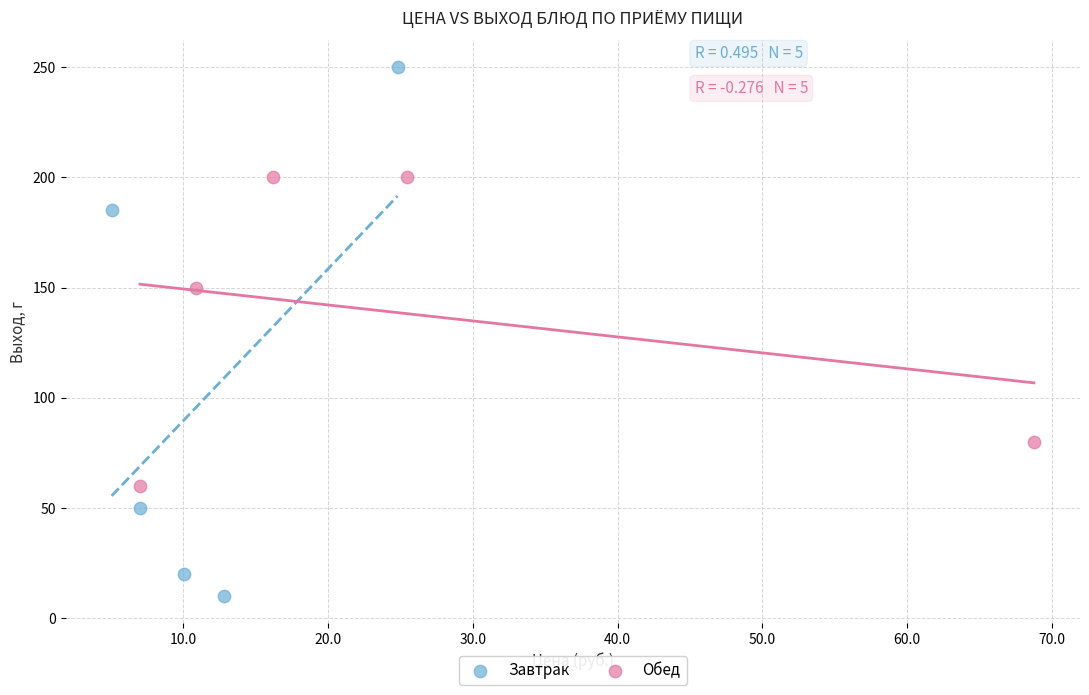

Which series reaches the minimum Y coordinate?

Завтрак